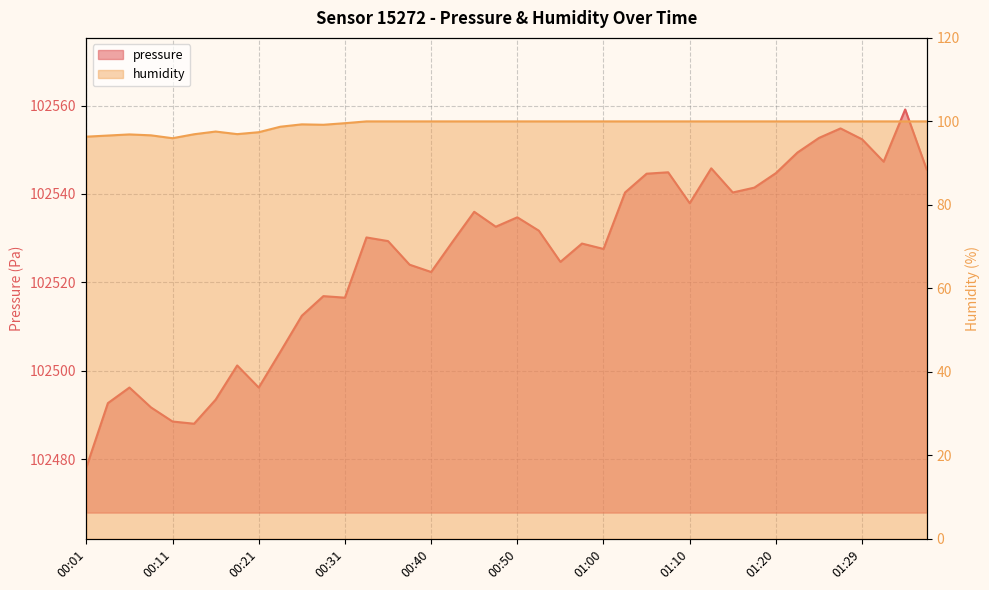

What is the spread (max minus min) of values at 00:55?

102424.6